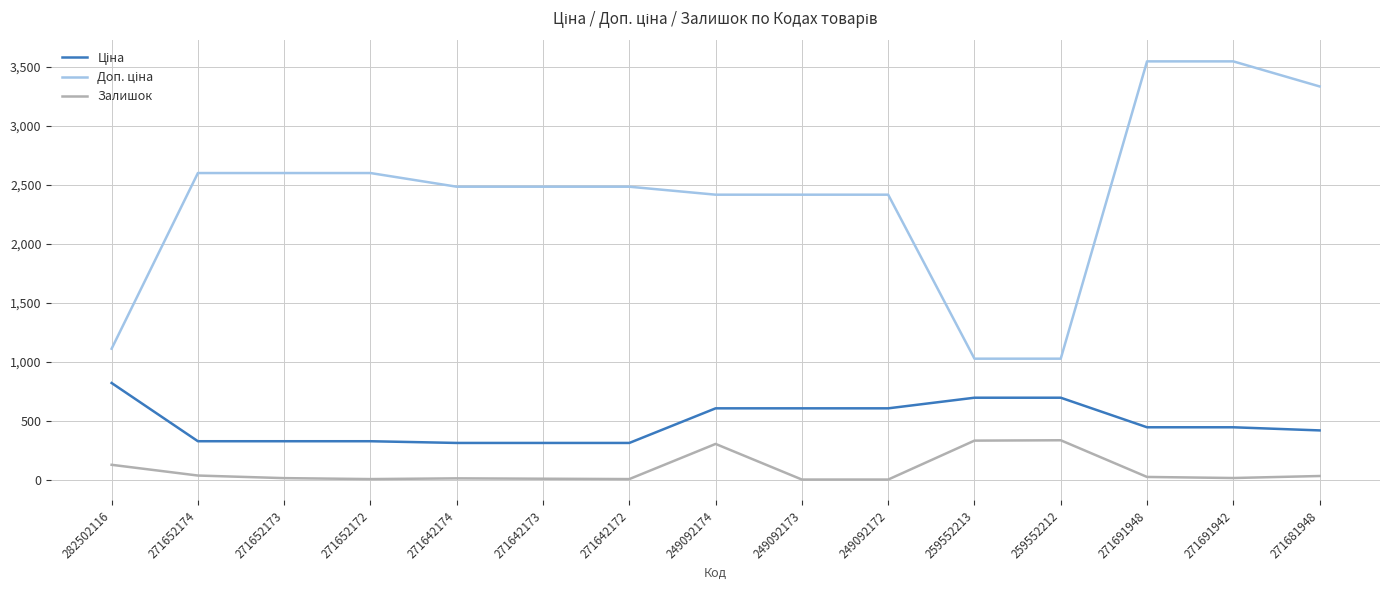

True or false: Залишок has more than 1 interior local peaks.

True